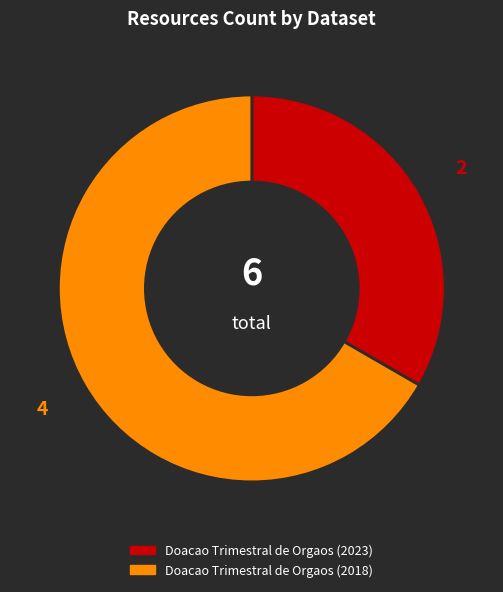

Do Doacao Trimestral de Orgaos (2018) and Doacao Trimestral de Orgaos (2023) together represent more than half of the pie?

Yes